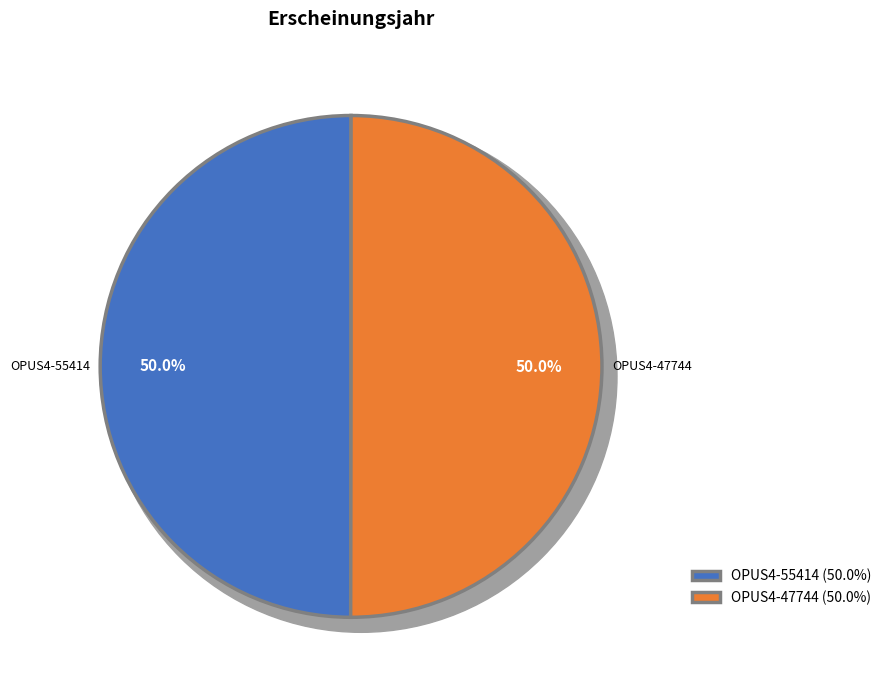

Rank the categories by value from lowest to highest.

OPUS4-55414, OPUS4-47744